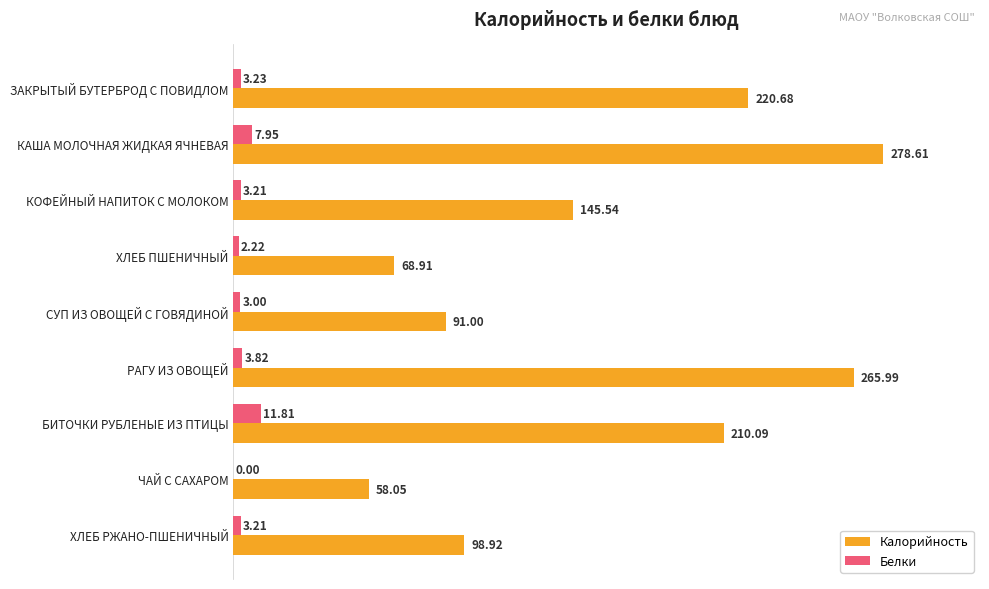

Which category has the highest value in the Белки series?

БИТОЧКИ РУБЛЕНЫЕ ИЗ ПТИЦЫ